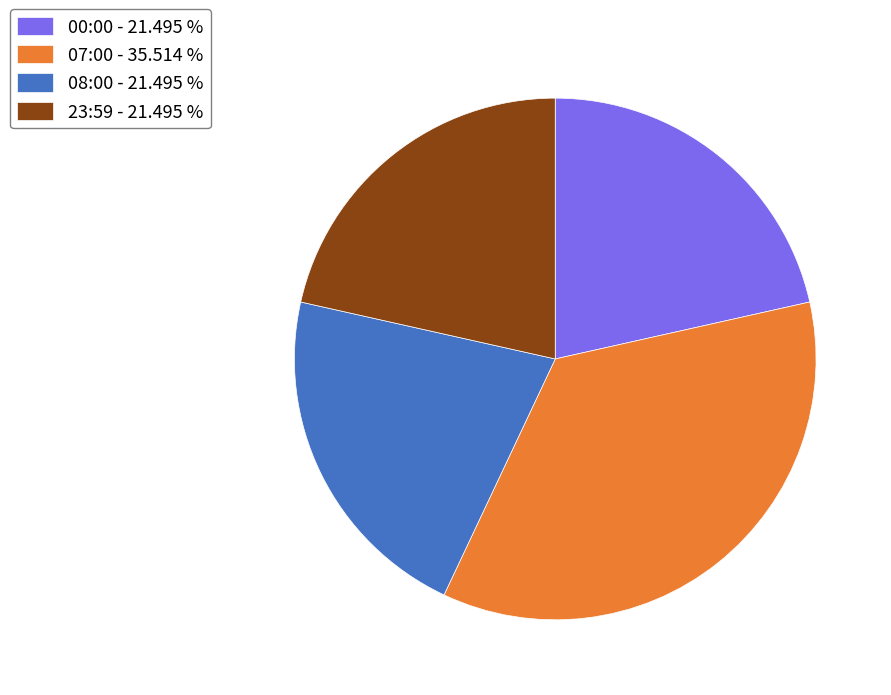

The 07:00 slice represents 23% of the pie. True or false?

False